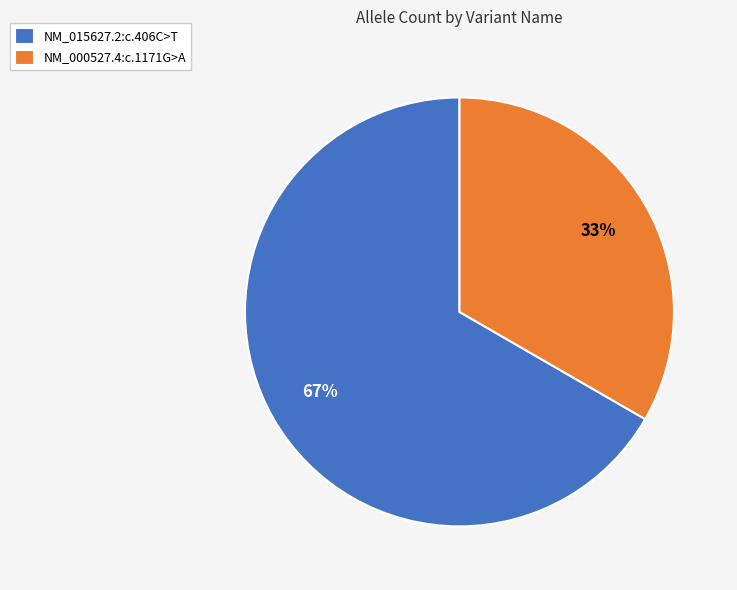

What is the ratio of the value at NM_015627.2:c.406C>T to the value at NM_000527.4:c.1171G>A?

2.0